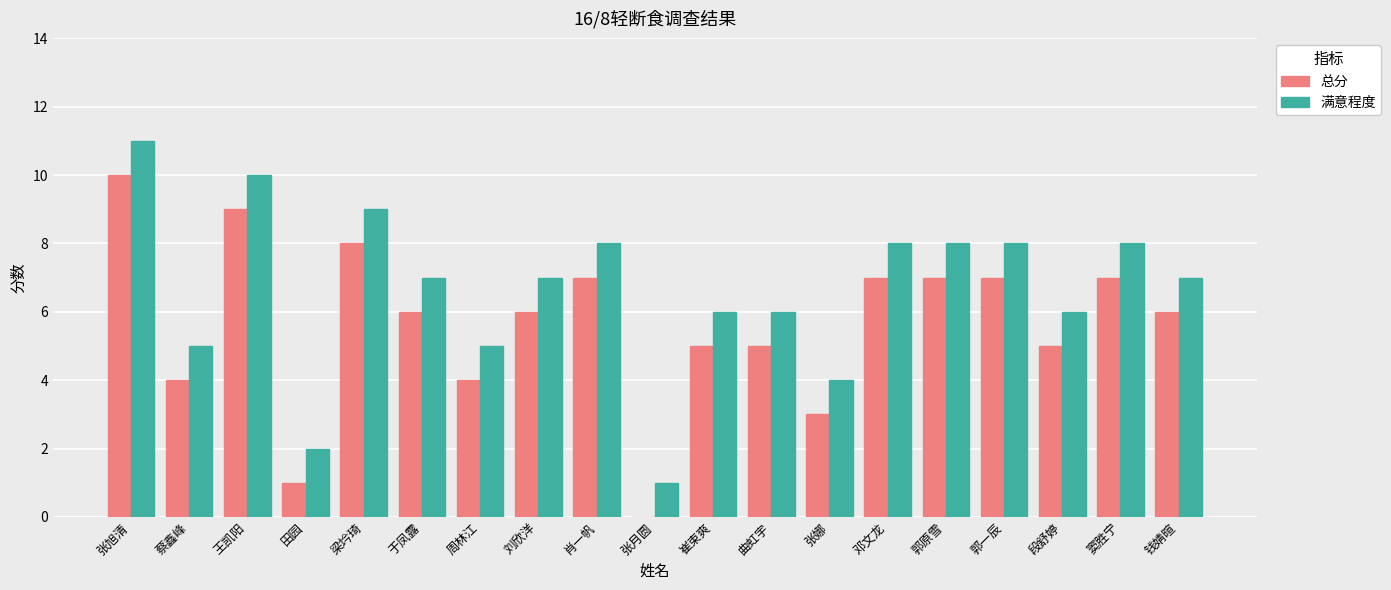

The 满意程度 series shows 8 at 邓文龙. True or false?

True